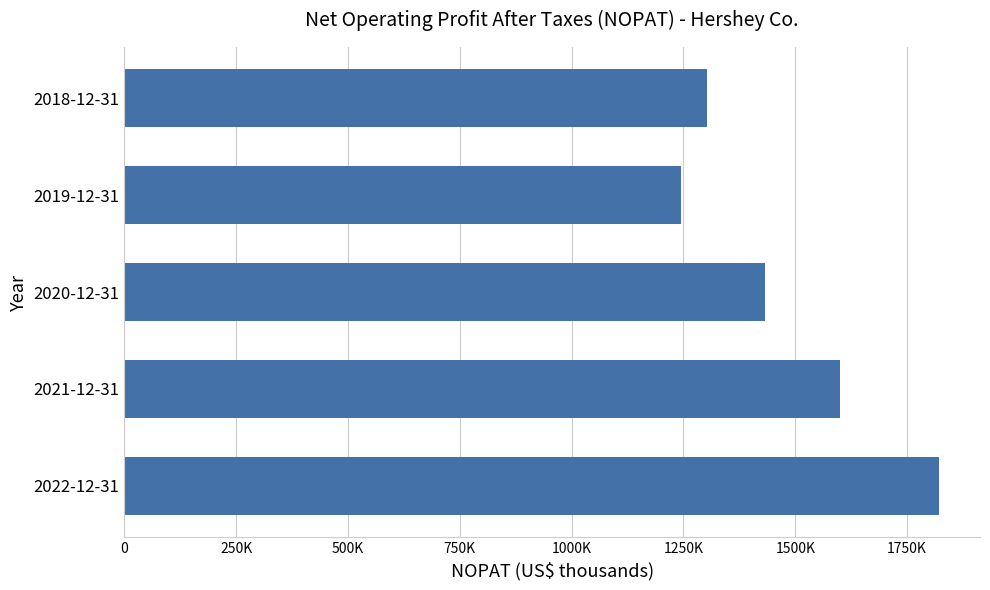

List the labels in order of value, smallest first.

2019-12-31, 2018-12-31, 2020-12-31, 2021-12-31, 2022-12-31